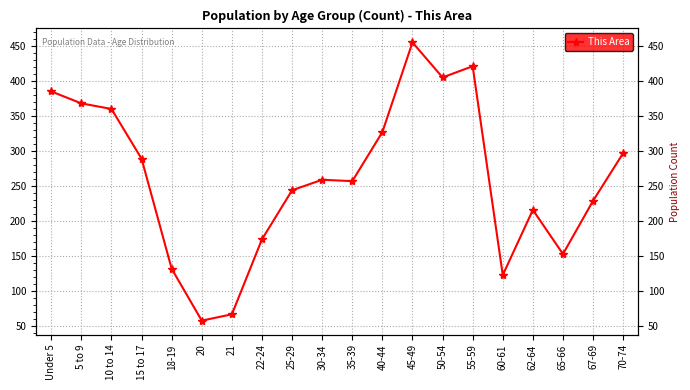

How many data points are above 259?

9